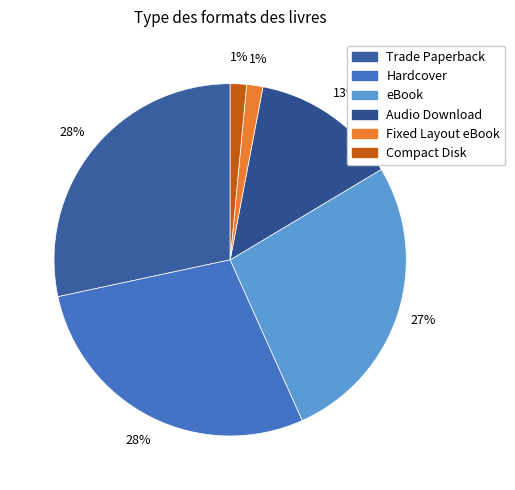

True or false: eBook accounts for 27% of the total.

True